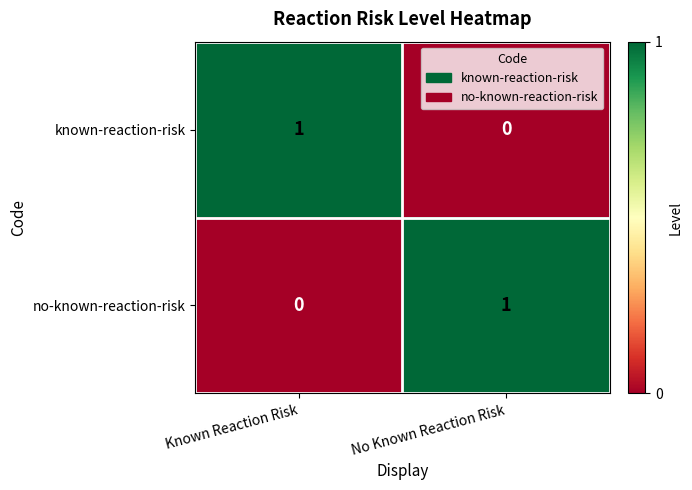

Rank the series at Known Reaction Risk from lowest to highest value.

no-known-reaction-risk, known-reaction-risk